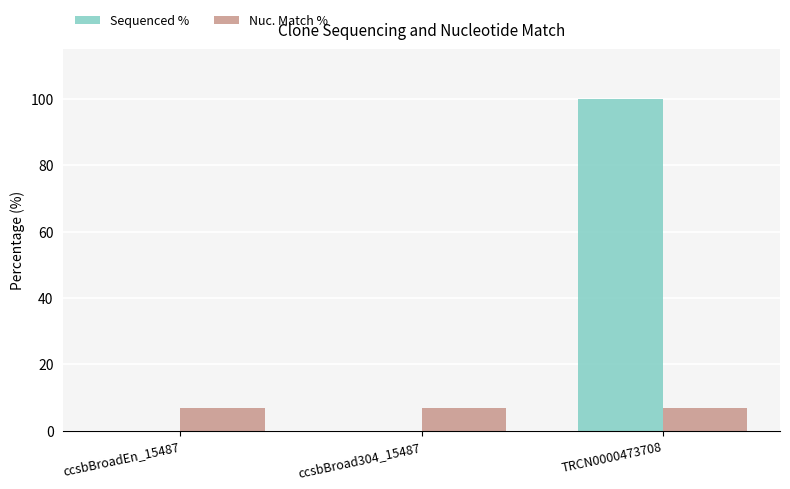

What is the sum of all Sequenced % values?

100.0